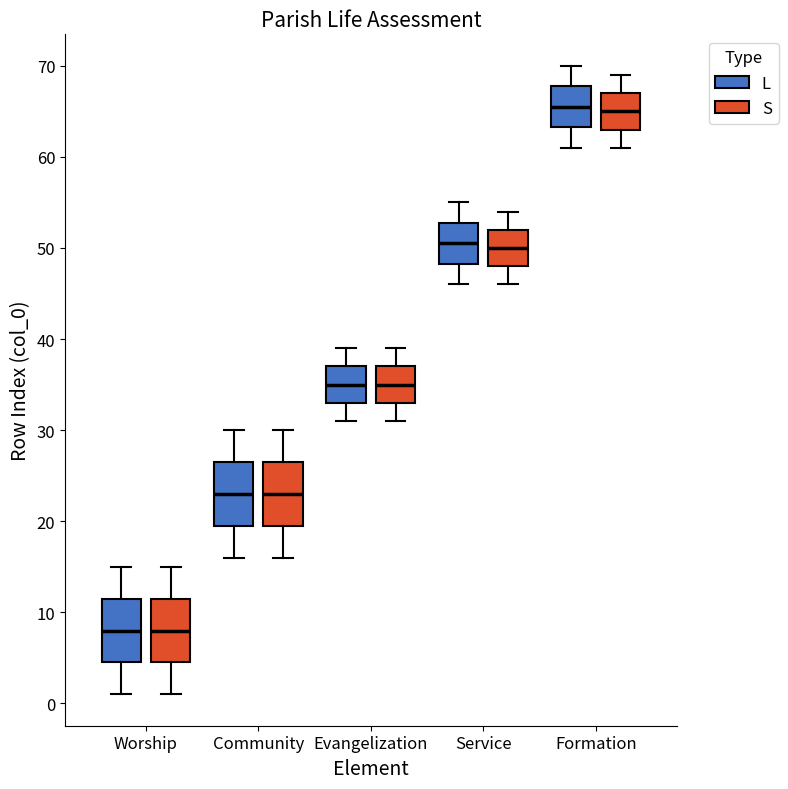

Reading left to right, transcribe this box plot: for each box, give where its median line is, the range the box spans, and where its two whiskers end, as read against the y-axis. The values are not printed on the chart, so give them approximately, as read against the axis.

Worship (L): median 8, box 5 to 12, whiskers 1 to 15
Worship (S): median 8, box 5 to 12, whiskers 1 to 15
Community (L): median 23, box 20 to 27, whiskers 16 to 30
Community (S): median 23, box 20 to 27, whiskers 16 to 30
Evangelization (L): median 35, box 33 to 37, whiskers 31 to 39
Evangelization (S): median 35, box 33 to 37, whiskers 31 to 39
Service (L): median 51, box 48 to 53, whiskers 46 to 55
Service (S): median 50, box 48 to 52, whiskers 46 to 54
Formation (L): median 66, box 63 to 68, whiskers 61 to 70
Formation (S): median 65, box 63 to 67, whiskers 61 to 69